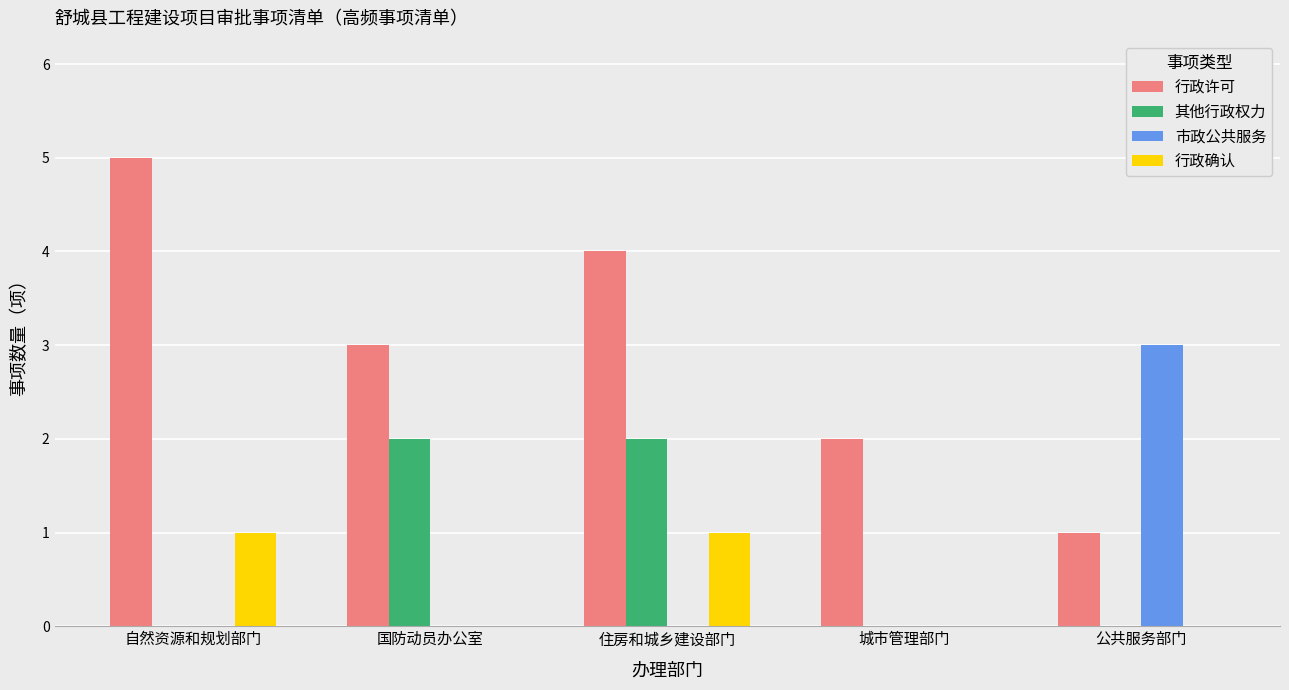

What is the sum of the 行政许可 values at 住房和城乡建设部门 and 城市管理部门?

6